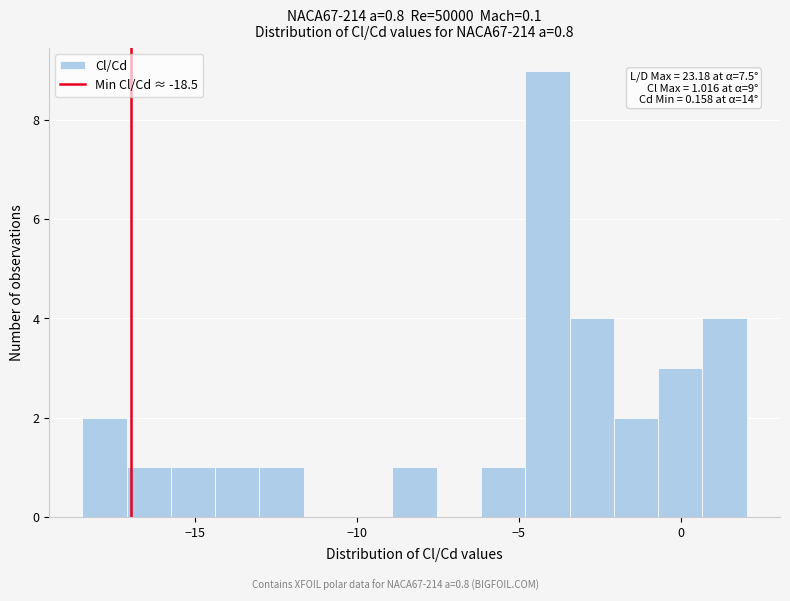

Read against the x-axis, roughly where is the centre of the tallest bar?

-4.0